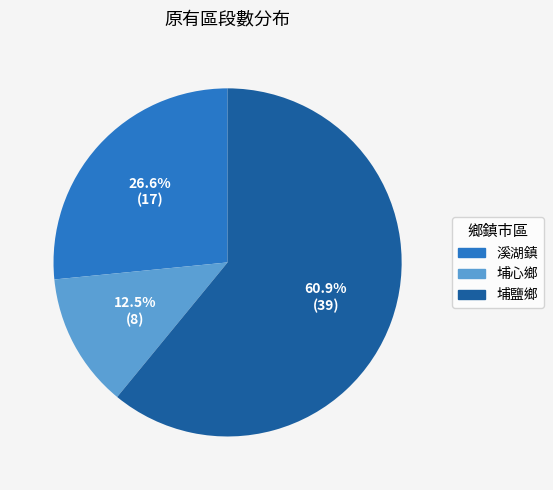

How much of the chart is everything except 溪湖鎮?

73.4%